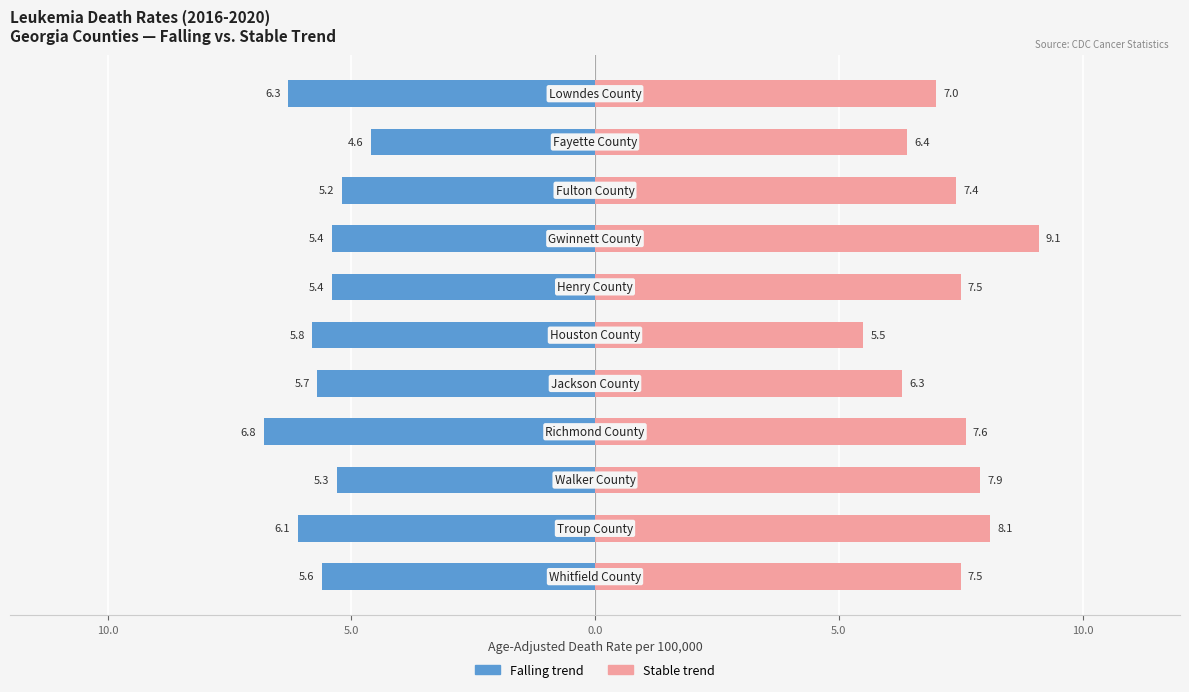

Count the number of categories in the chart.

11